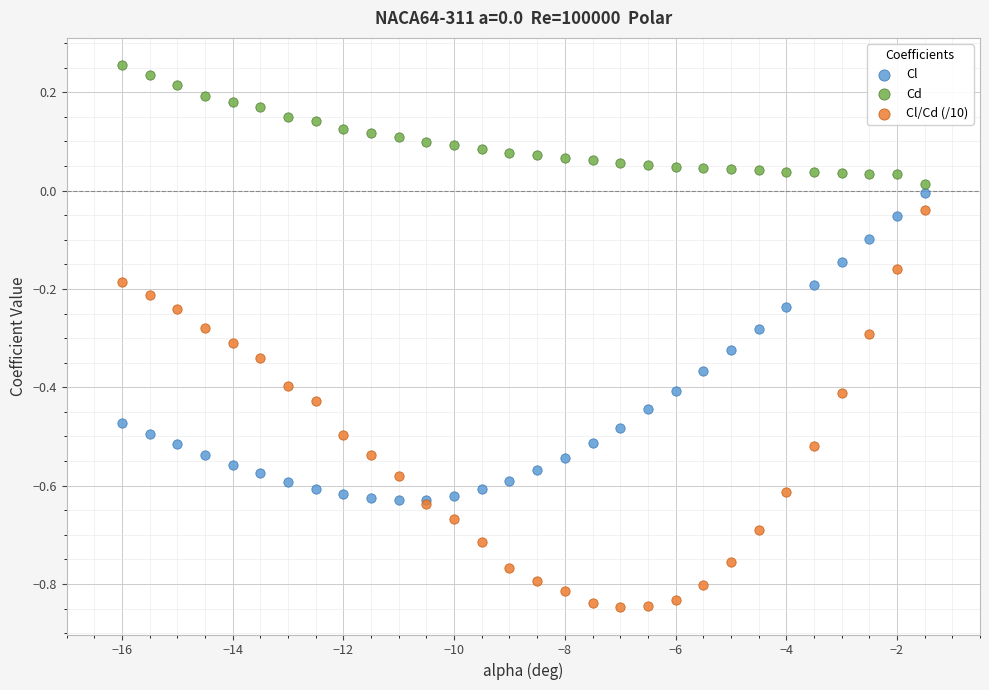

Which series has the largest Y range (max minus min)?

Cl/Cd (/10)